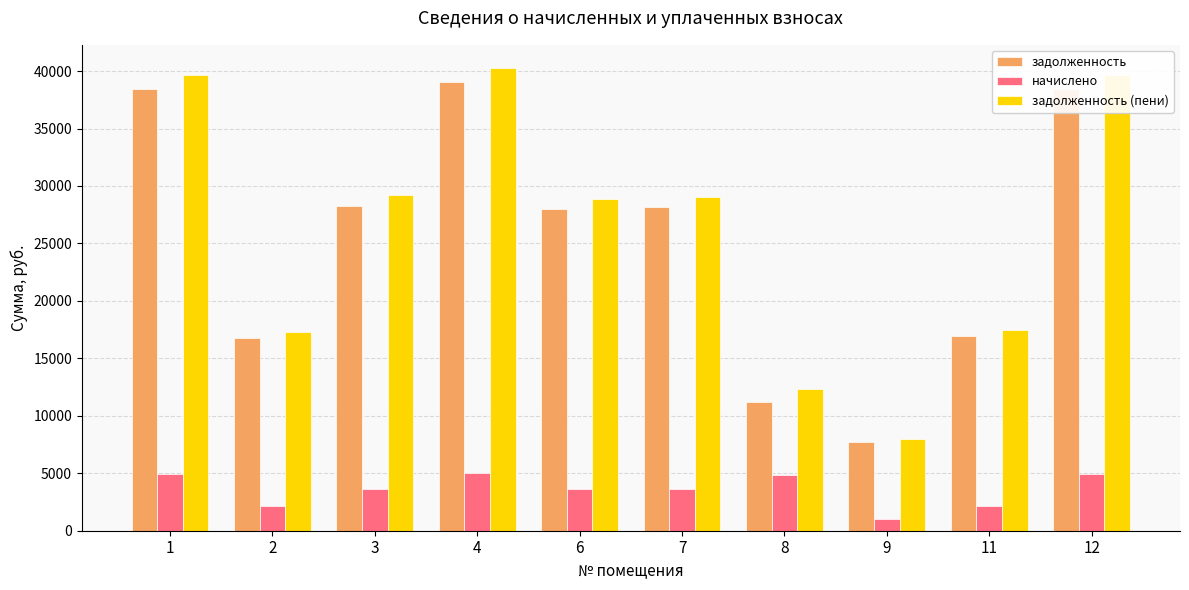

What is the total value across all series at 6?

60416.2